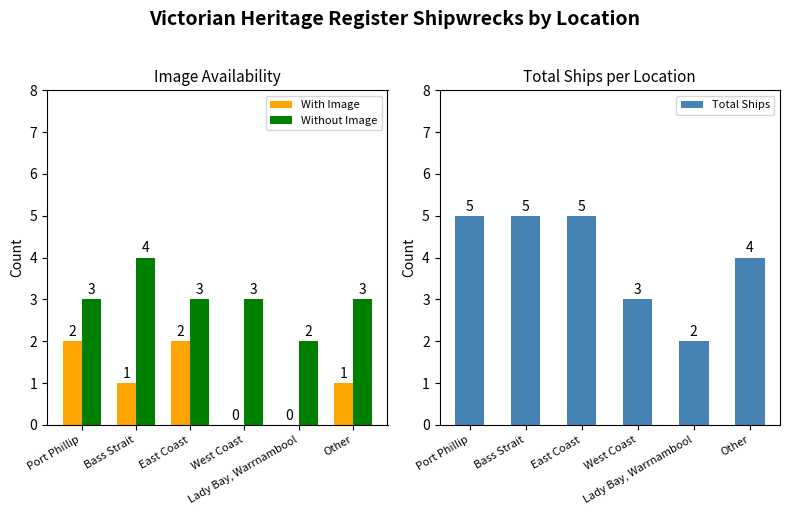

What is the label of the 4th bar from the right?

East Coast